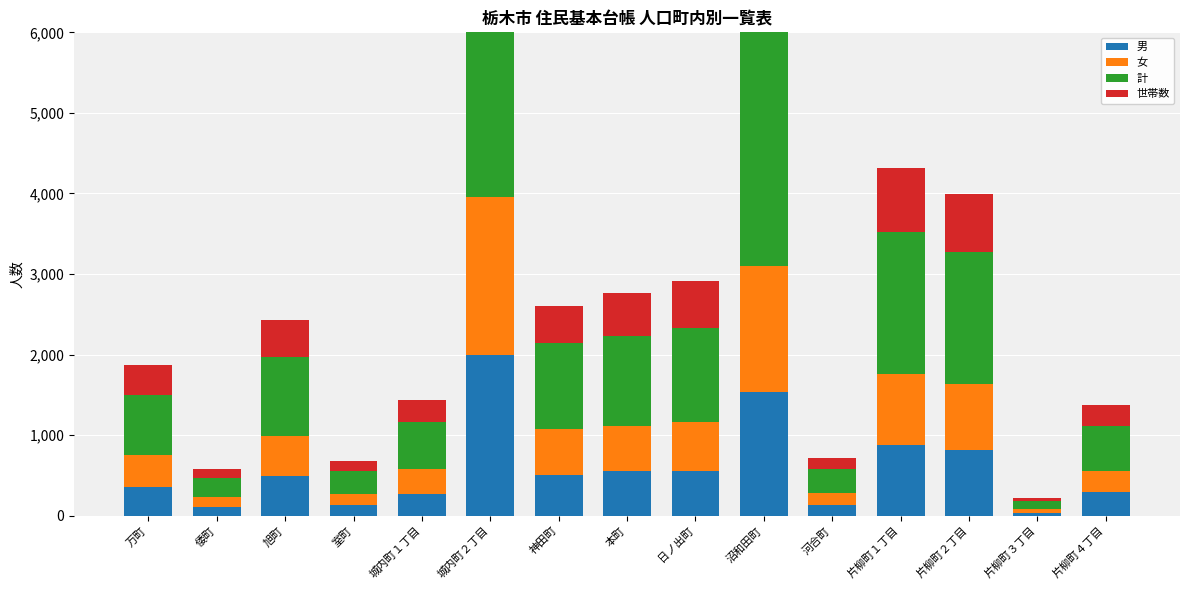

At which label is 計 closest to 2024?

片柳町１丁目